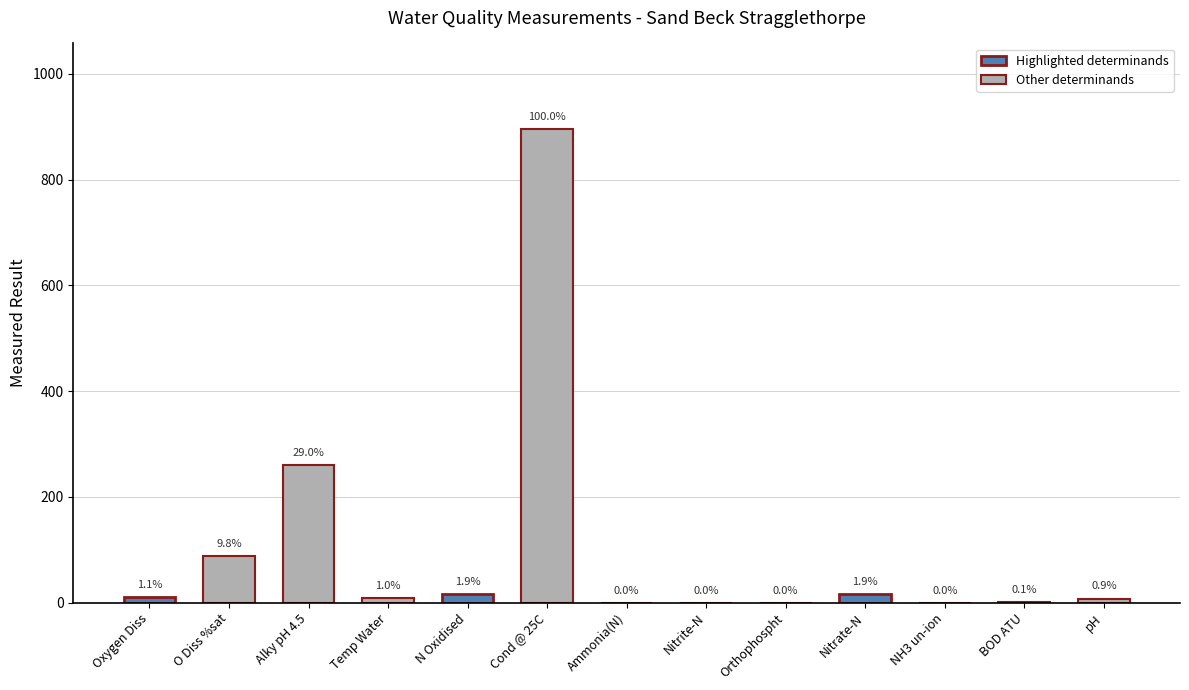

What is the value of the 3rd bar from the left?

260.0